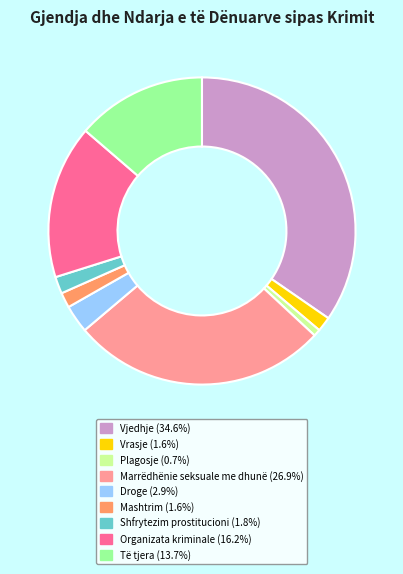

Is there any slice that represents more than half of the pie?

No